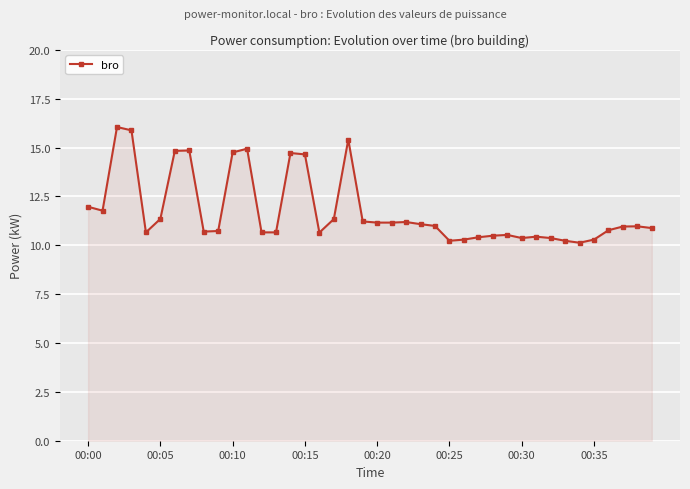

What is the sum of all values?

470.7